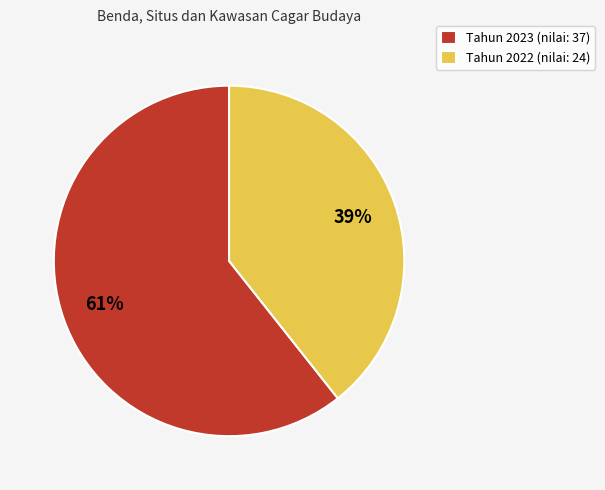

To the nearest percent, what portion does Tahun 2023 (nilai: 37) represent?

61%